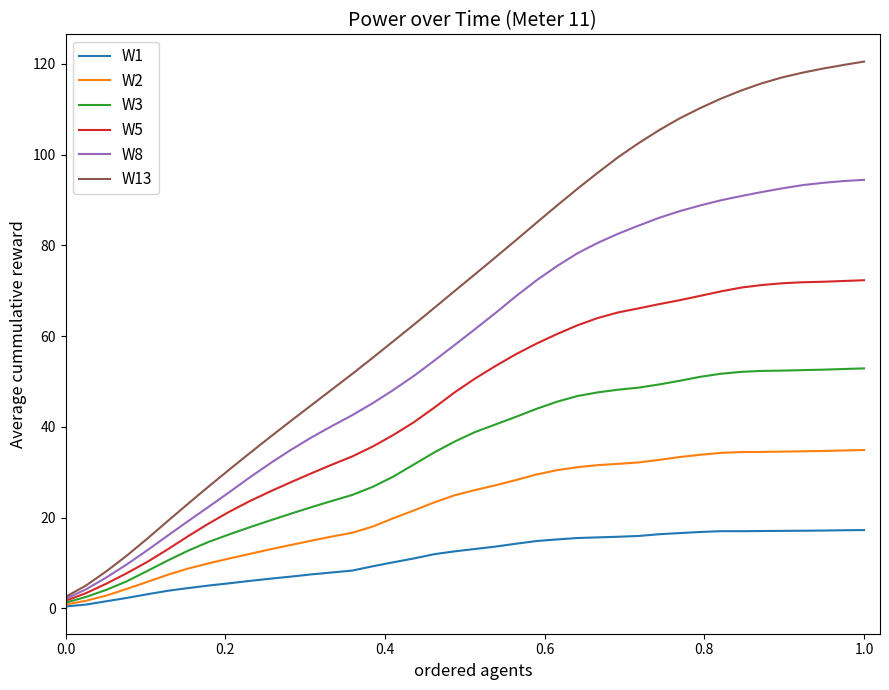

What is the maximum value shown in the chart?

120.5